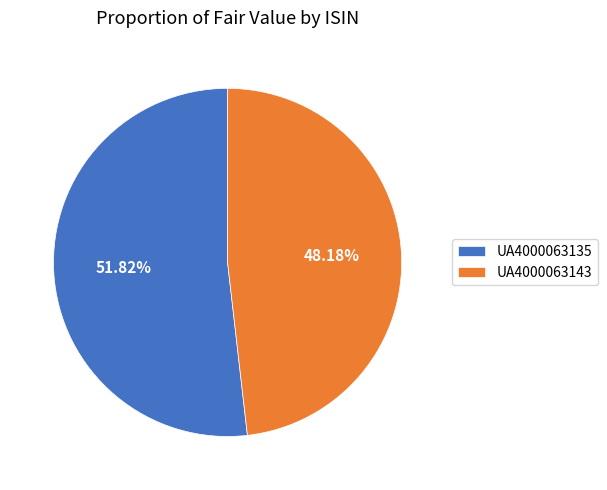

Count the number of slices in the pie.

2